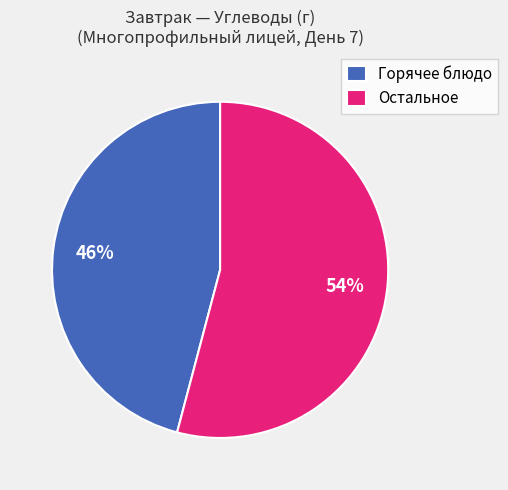

Do Горячее блюдо and Остальное together represent more than half of the pie?

Yes